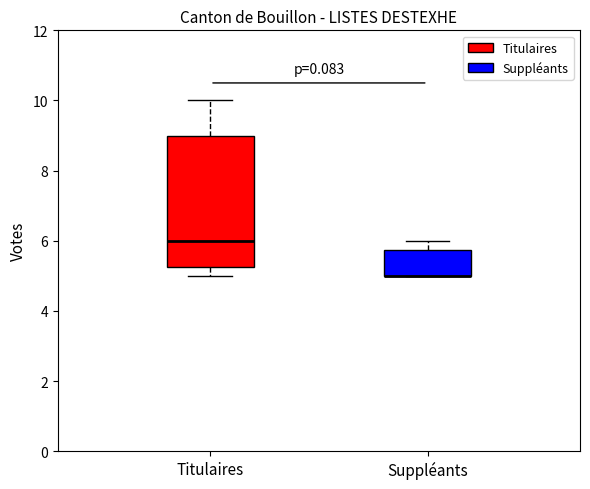

Which box is the tallest, from its lower edge to its upper edge?

Titulaires